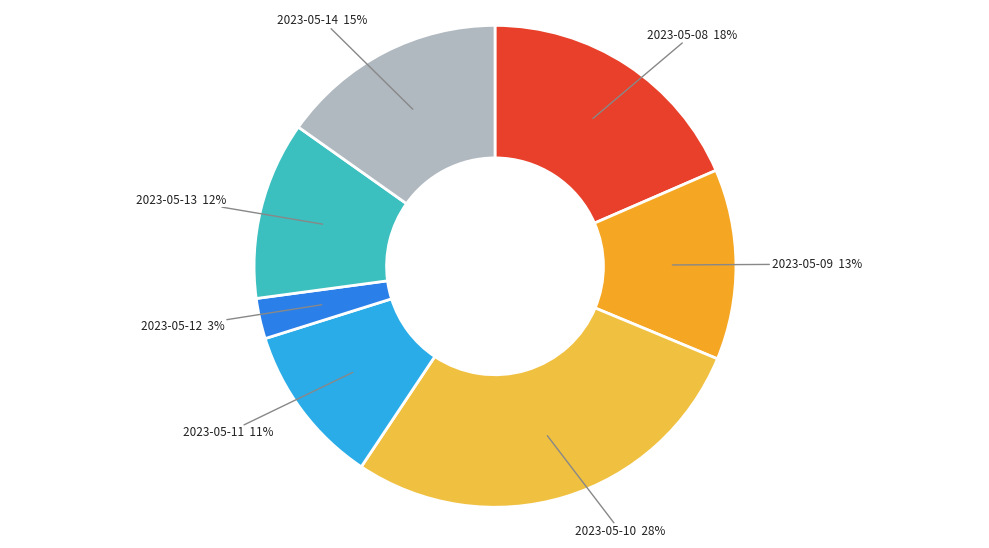

True or false: 2023-05-14 accounts for 15% of the total.

True